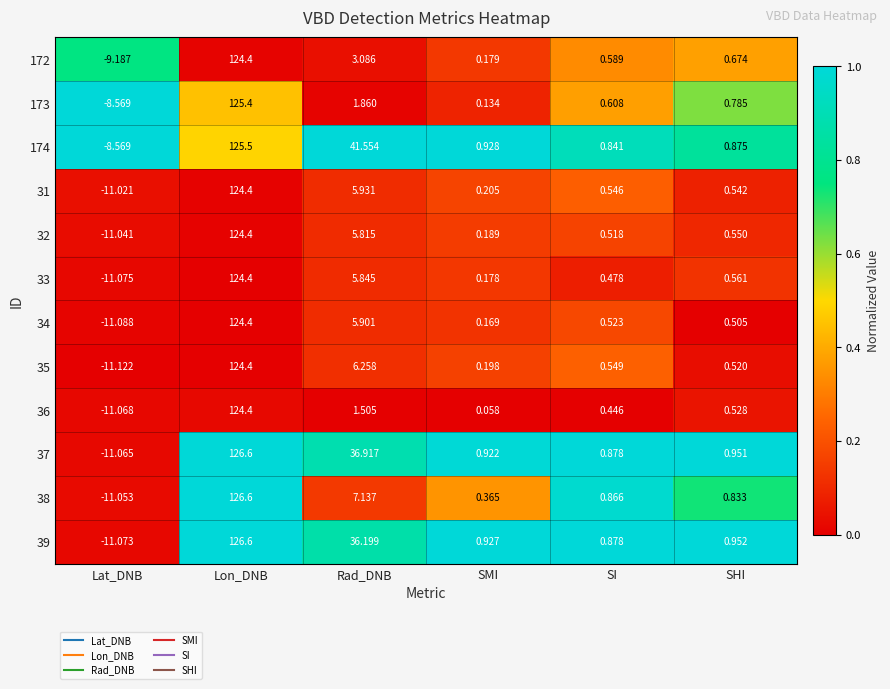

Which label corresponds to the largest value in the chart?

Lon_DNB